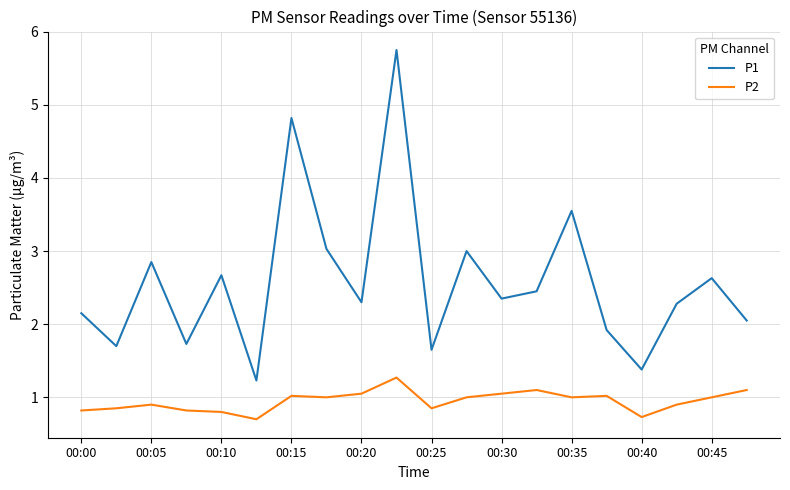

True or false: P1 and P2 intersect in this chart.

False